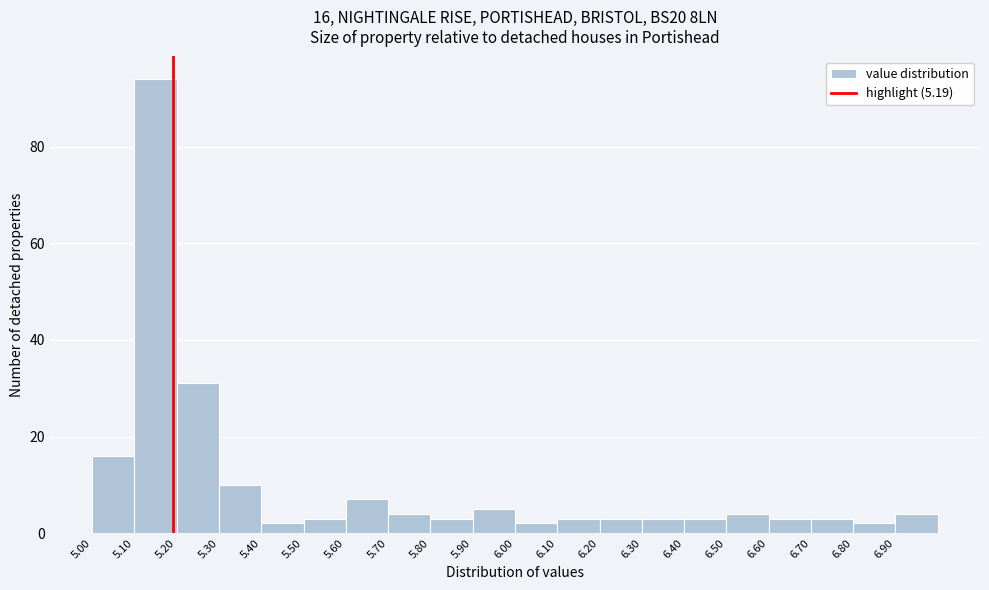

Over which range of the x-axis is the bar tallest?

5.1 to 5.2